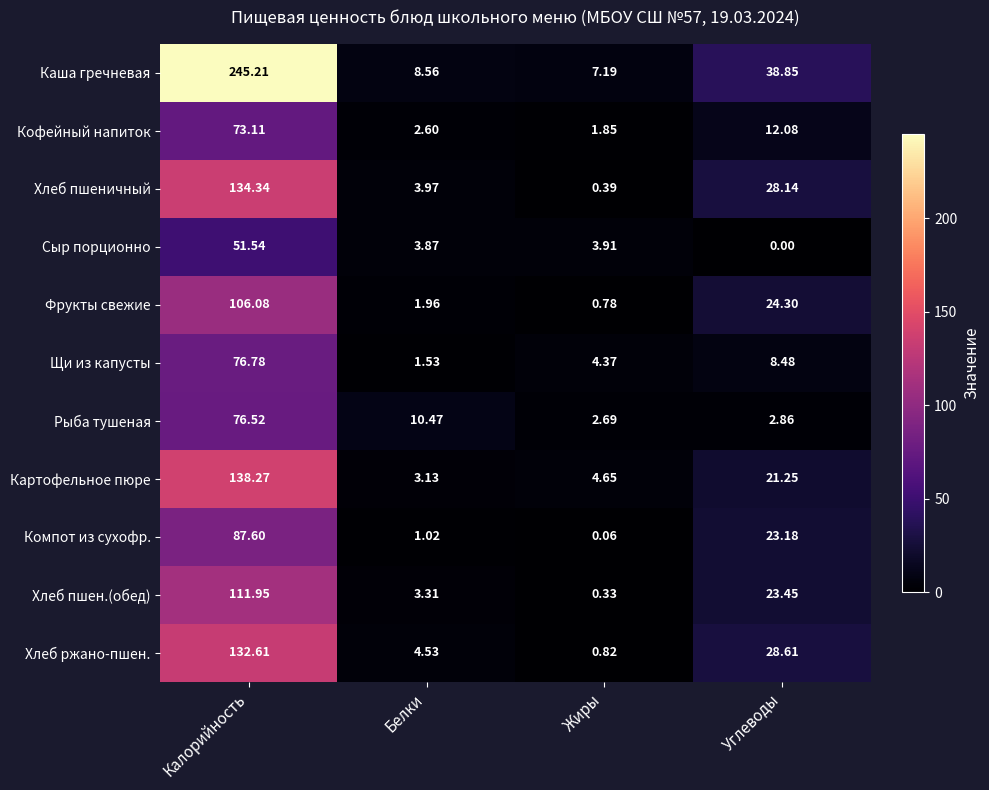

At which label is Хлеб пшен.(обед) closest to 56?

Углеводы